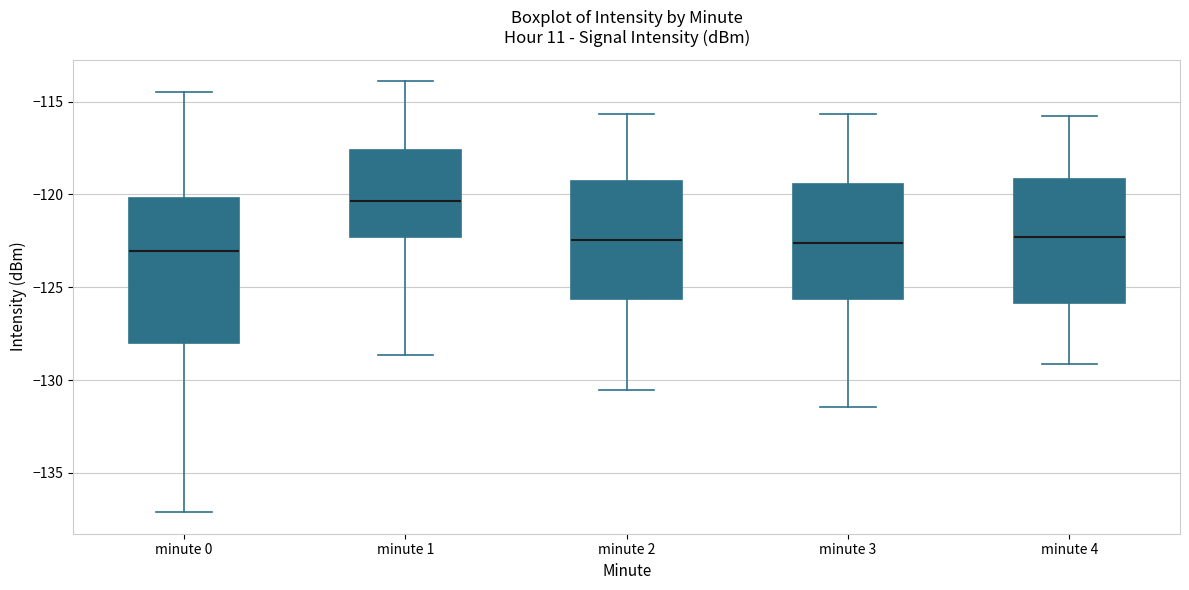

Where is the upper edge of the box for minute 4 on the y-axis? The values are not printed on the chart, so give them approximately, as read against the axis.

-119.0